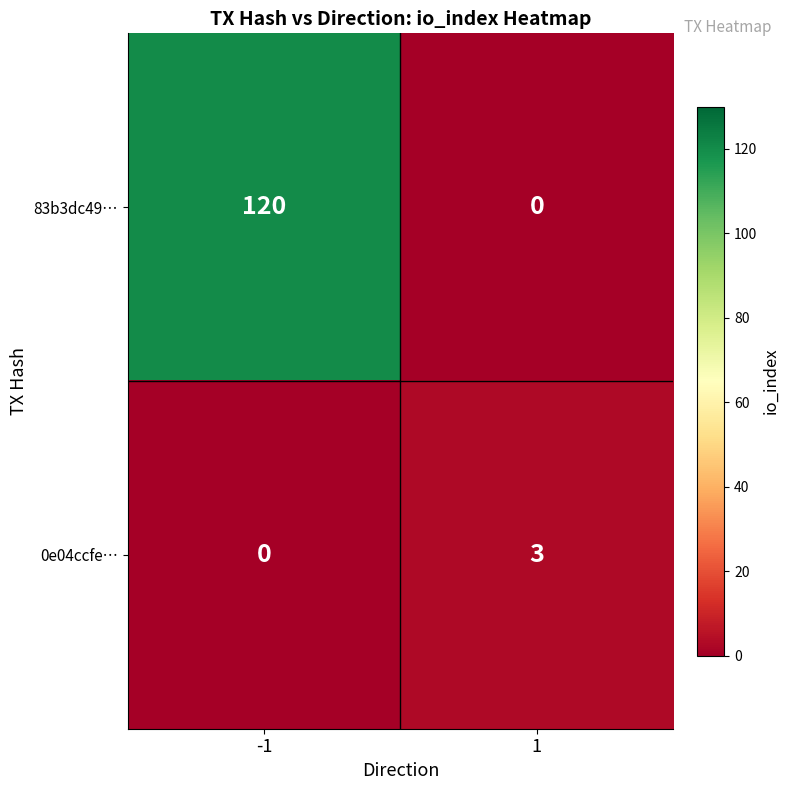

At -1, list the series in order from largest to smallest.

83b3dc49…, 0e04ccfe…